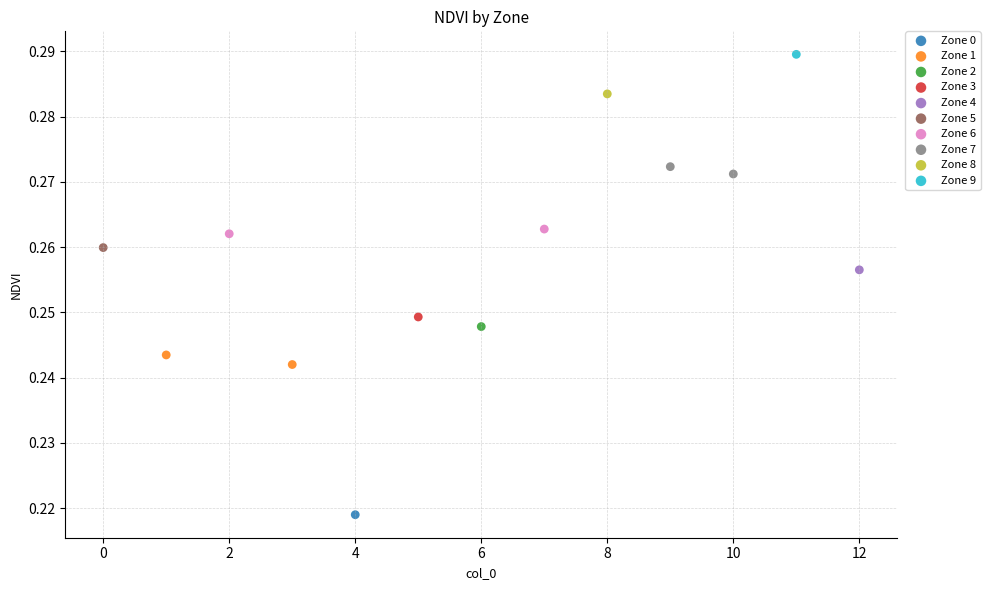

Which series reaches the minimum Y coordinate?

Zone 0